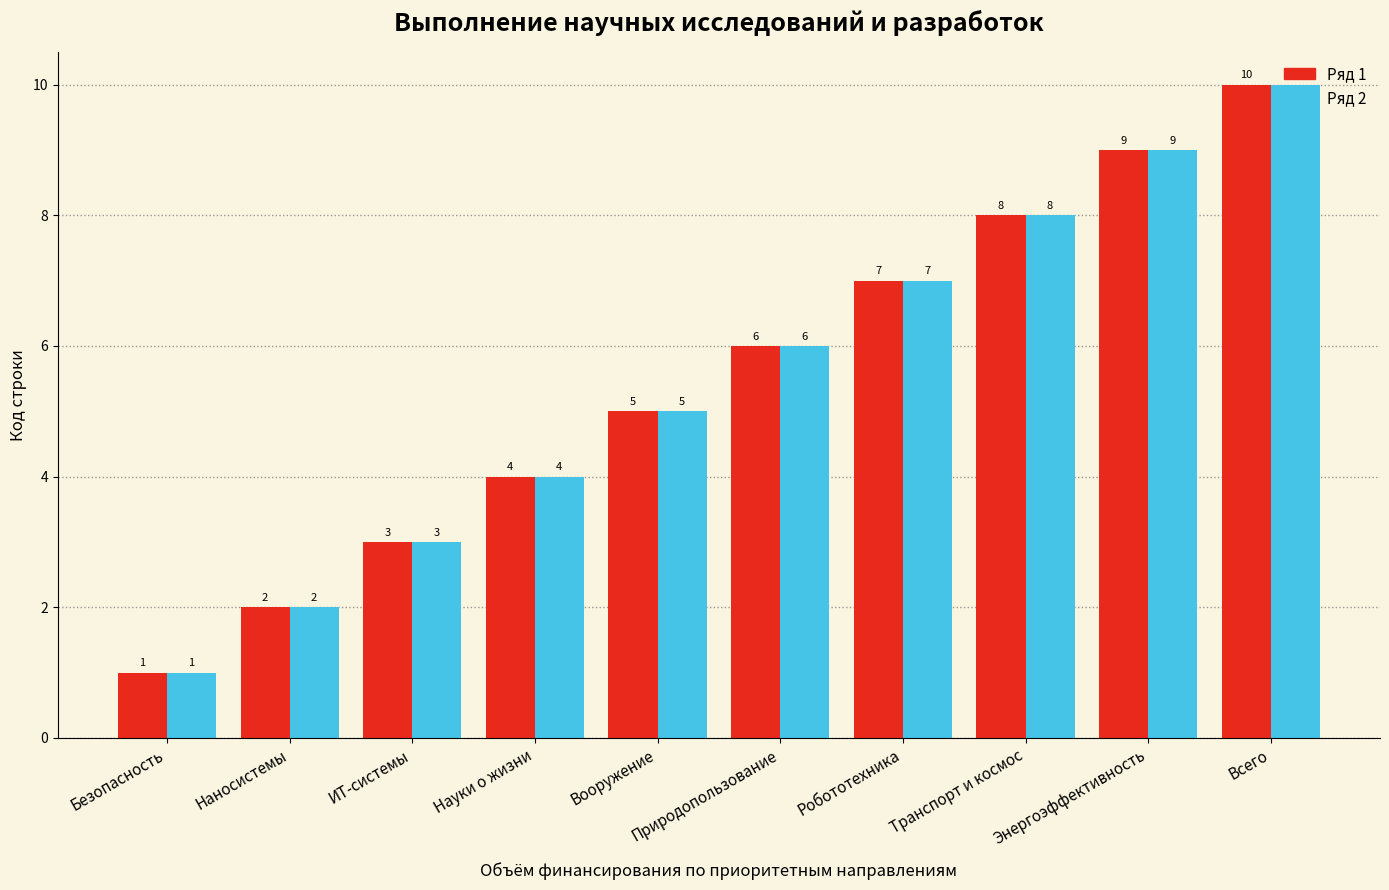

What is the total value across all series at Всего?

20